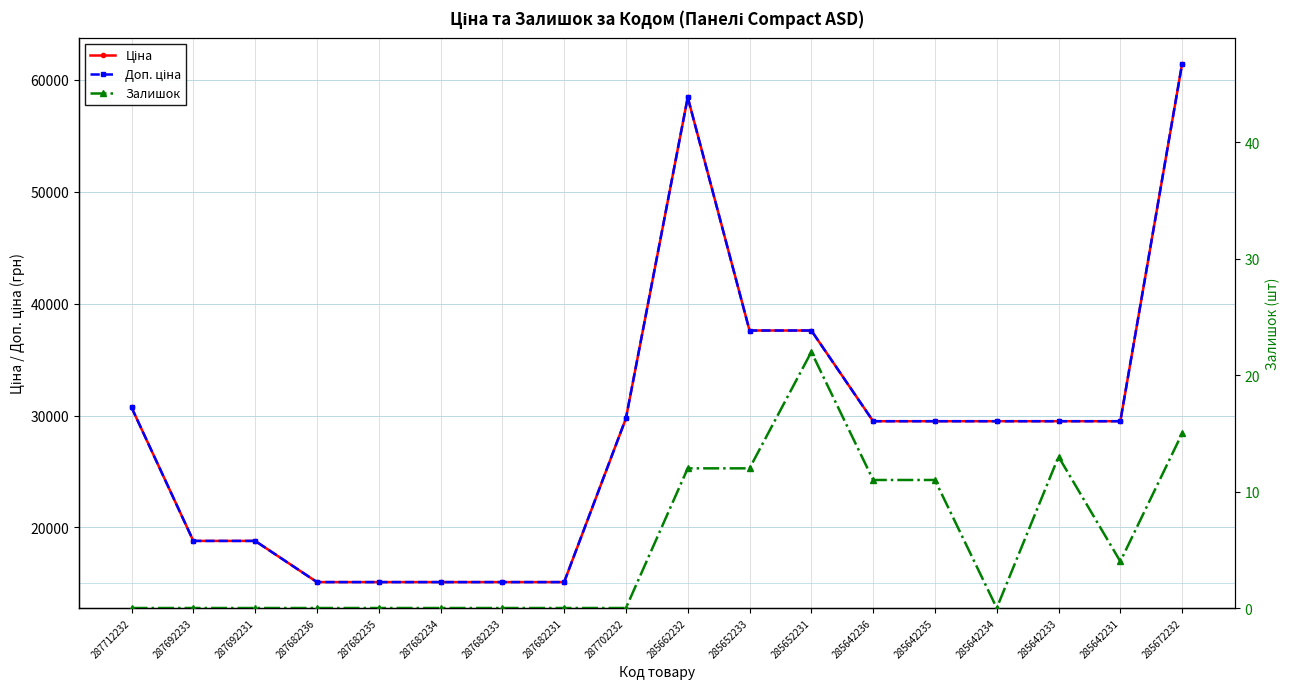

In Ціна, how many points are higher than both neighbors (excluding endpoints)?

1